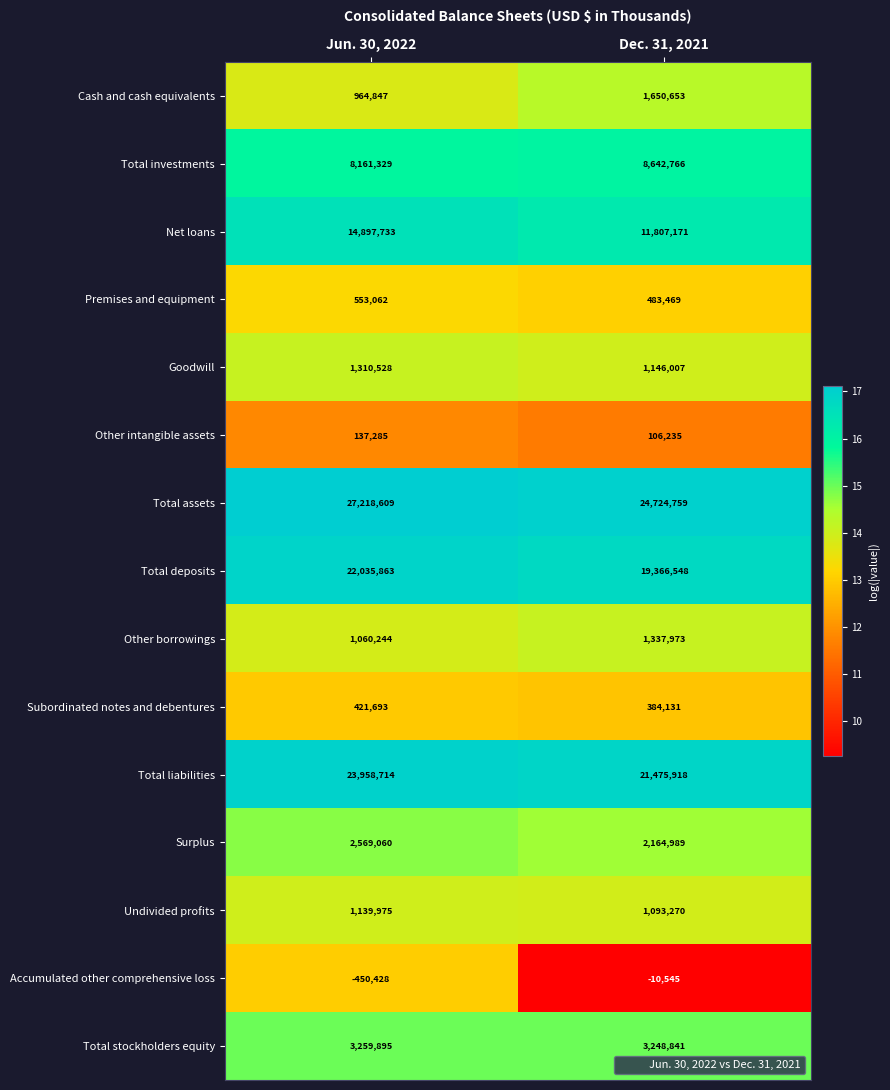

Which series has the largest total across all categories?

Total assets